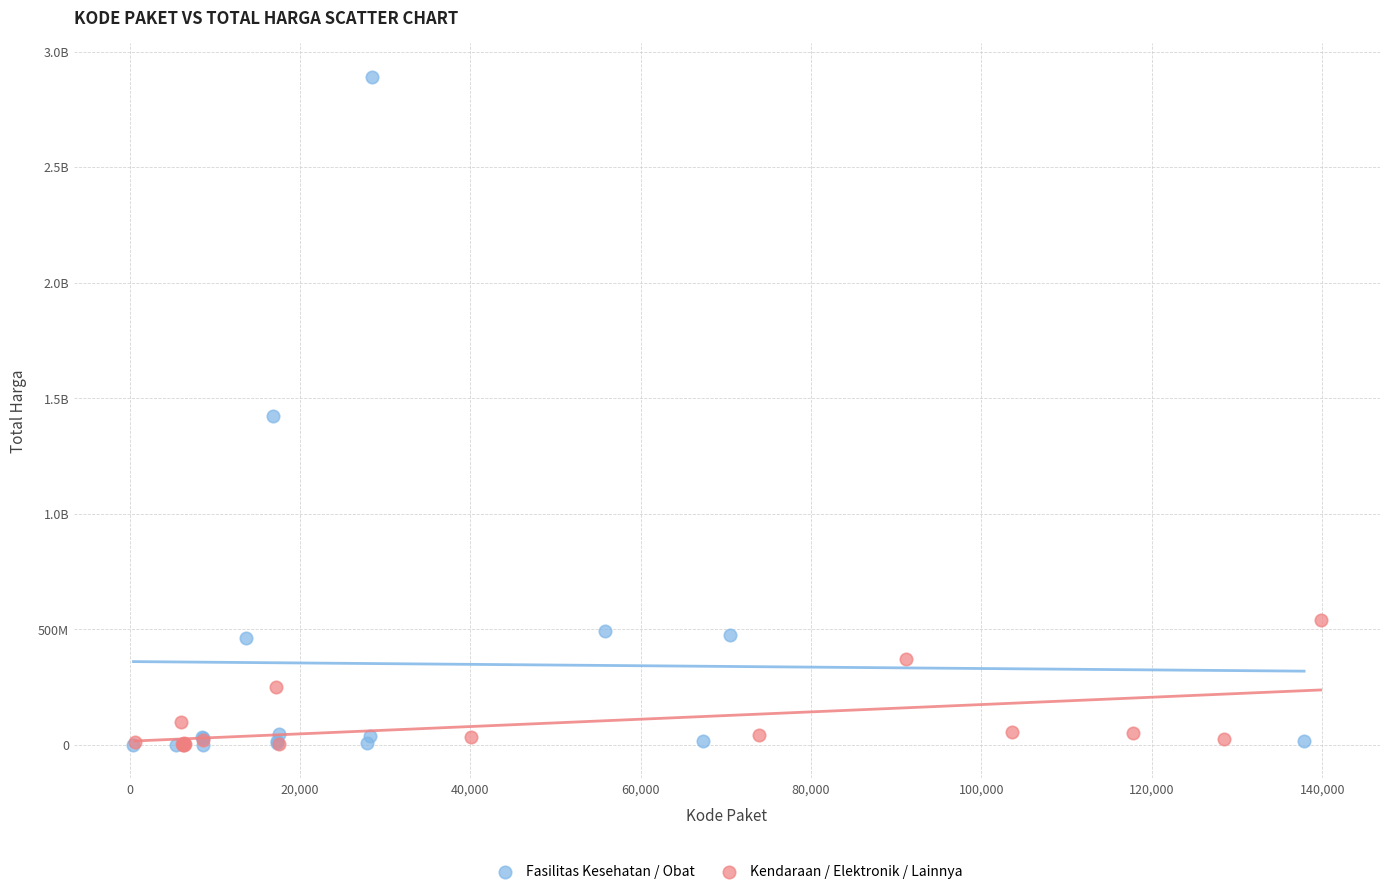

What are all the series names shown in the legend?

Fasilitas Kesehatan / Obat, Kendaraan / Elektronik / Lainnya